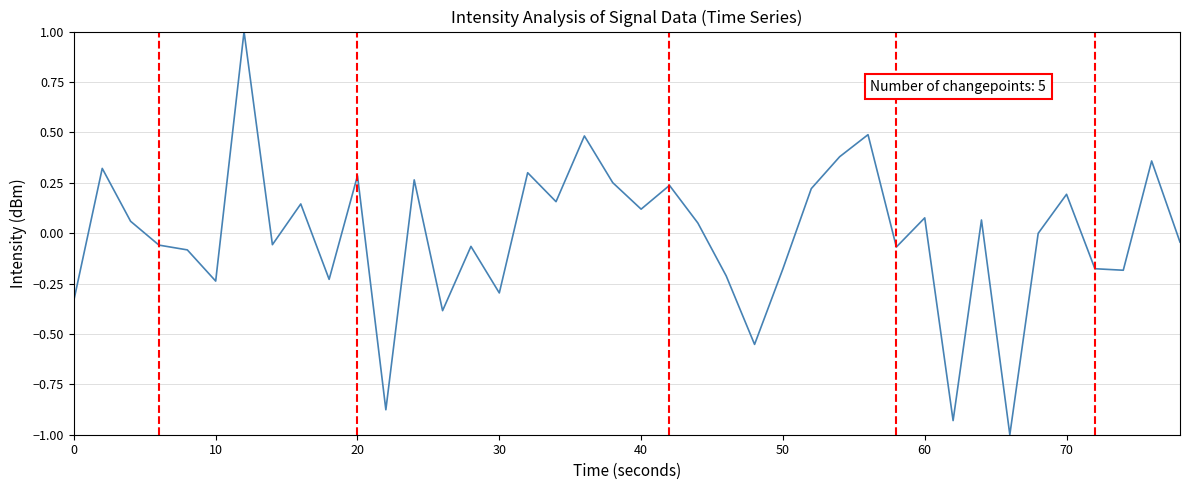

What is the minimum value shown in the chart?

-1.0